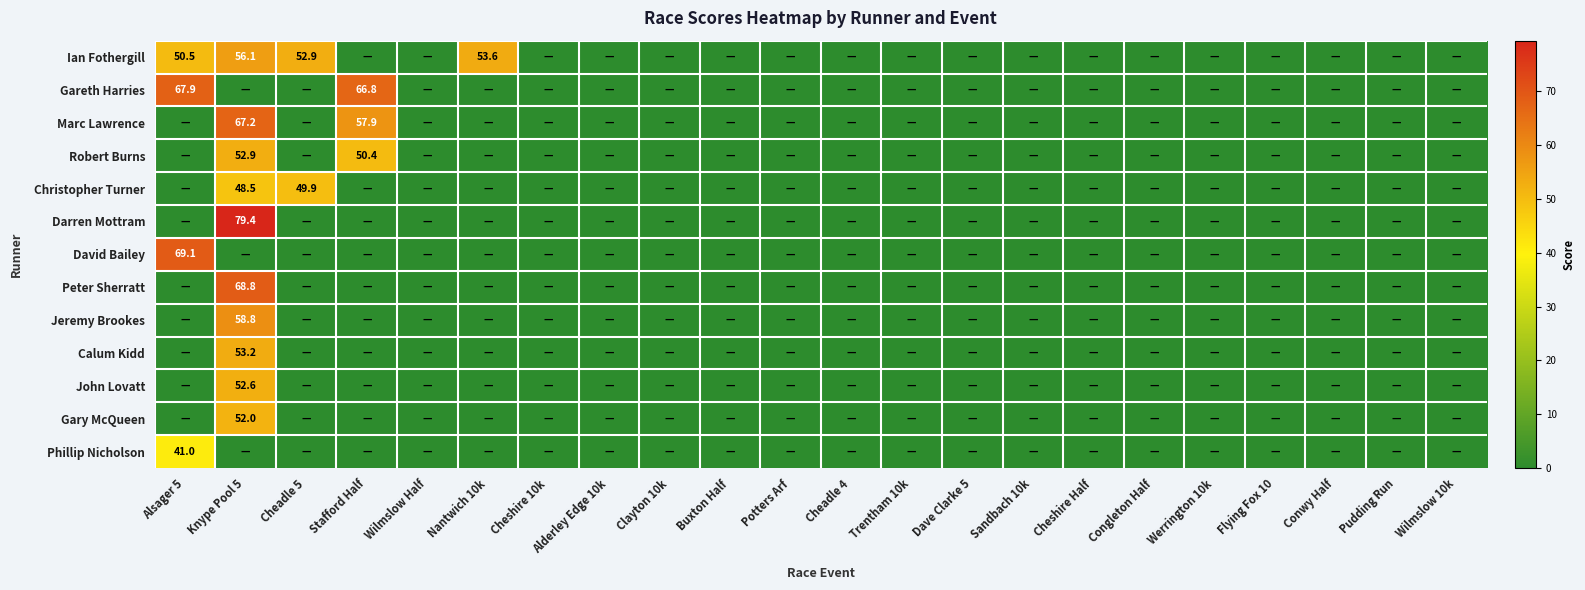

Which category has the lowest value in the Gareth Harries series?

Knype Pool 5